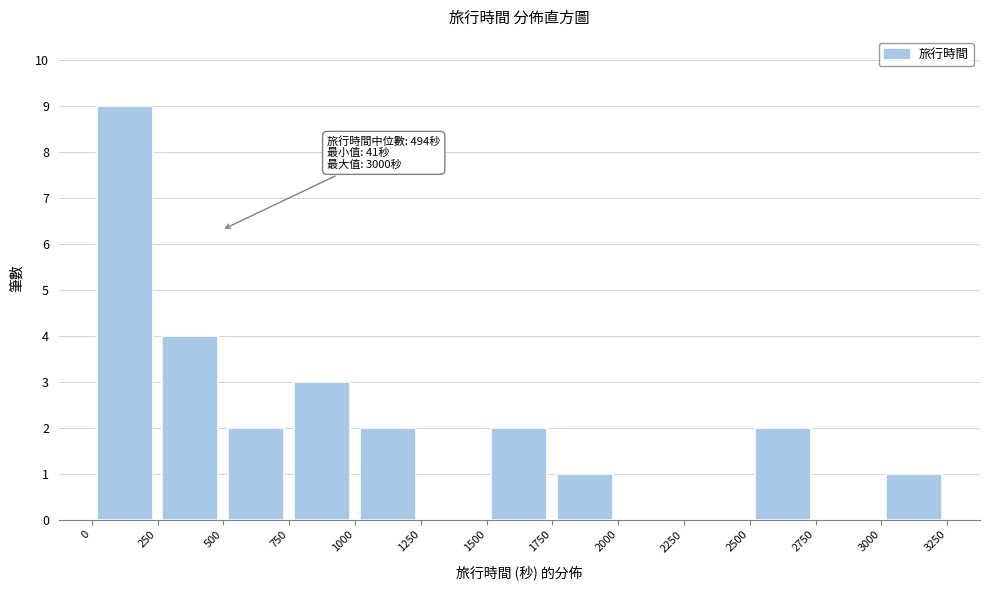

Which range on the x-axis has the tallest bar?

0 to 250